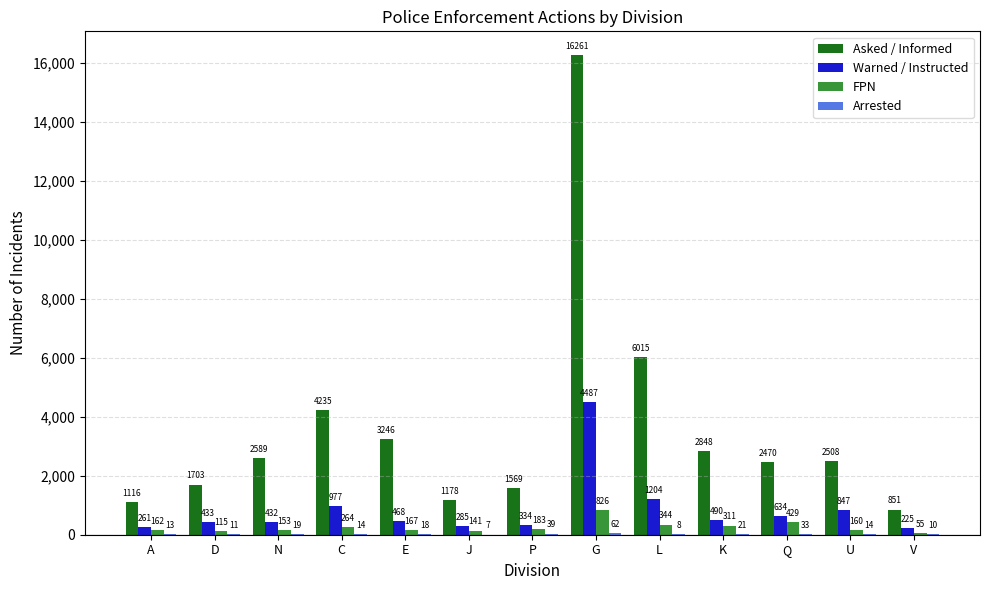

Which series changed the most between N and Q?

FPN